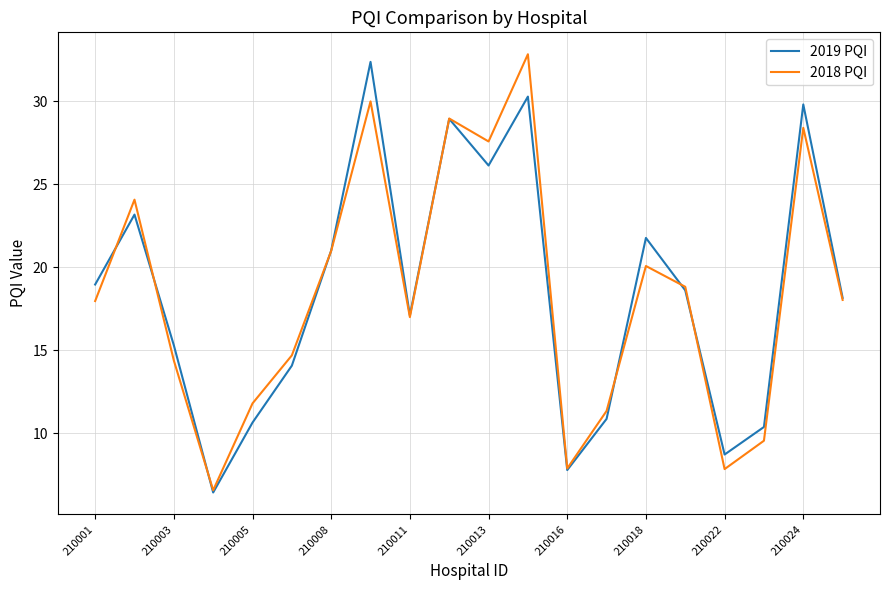

What is the highest value of the 2018 PQI series?

32.8